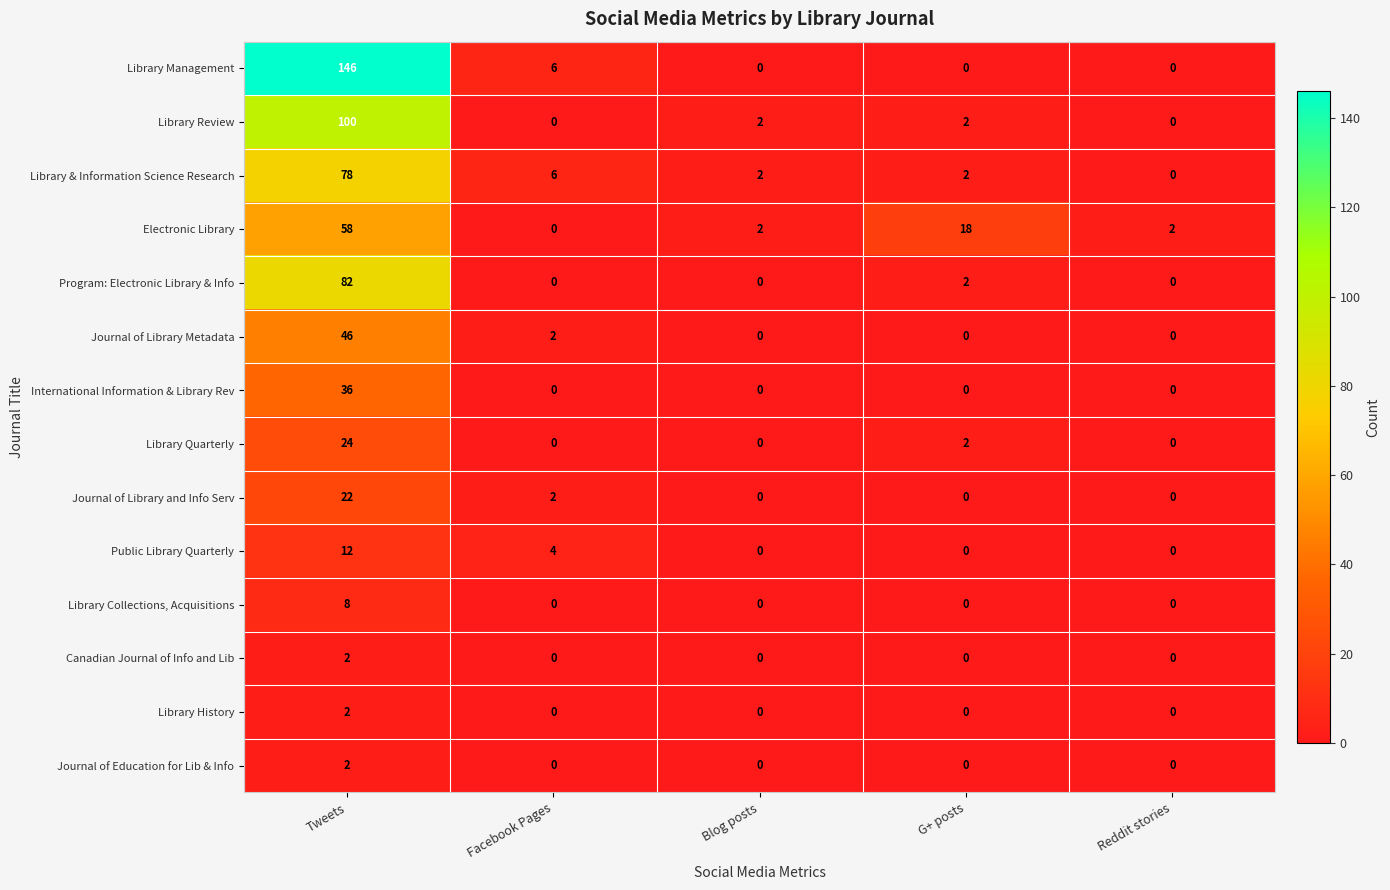

What is the approximate value of Public Library Quarterly at Tweets, to the nearest 10?

10